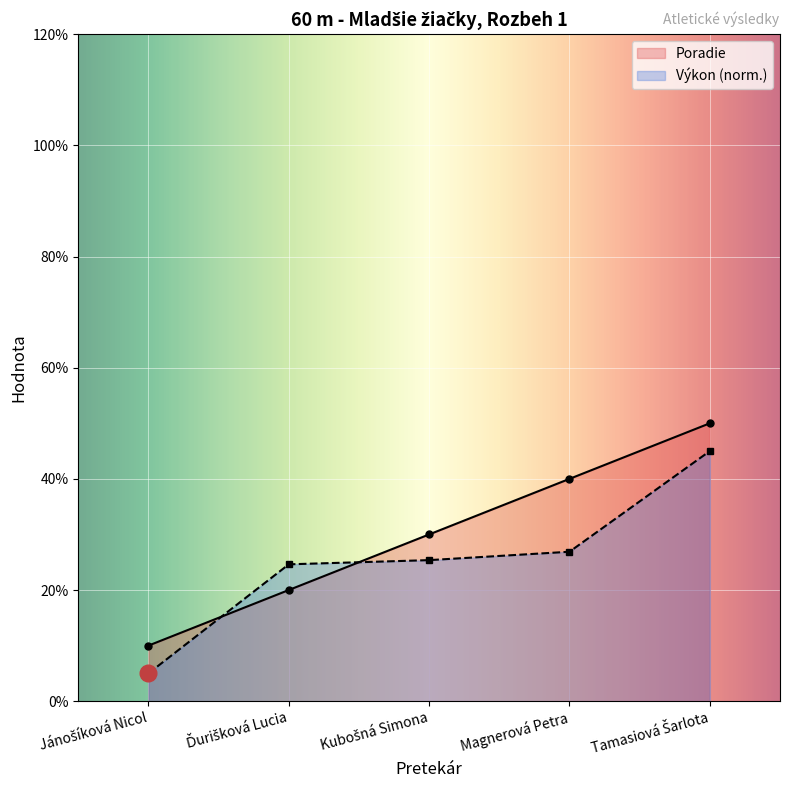

Read the Výkon value at Magnerová Petra.

2.7